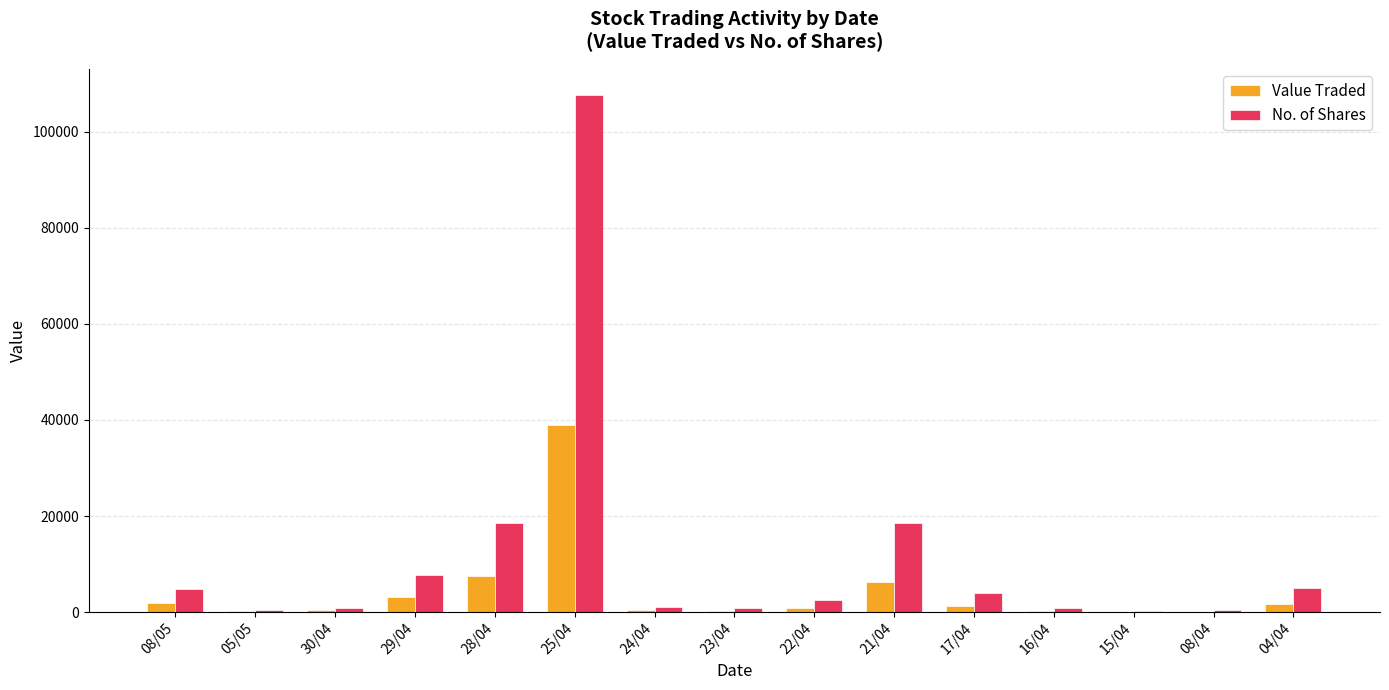

Is the value of Value Traded at 04/04 greater than the value of No. of Shares at 04/04?

No